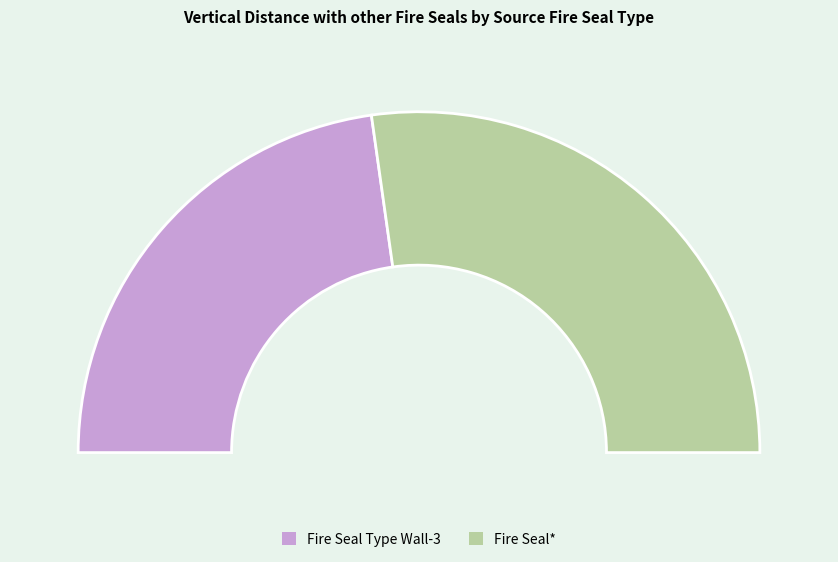

Which slice is the largest?

Fire Seal*